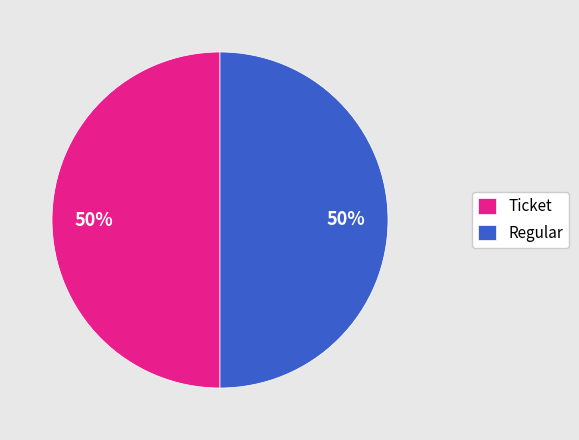

The Regular slice represents 50% of the pie. True or false?

True